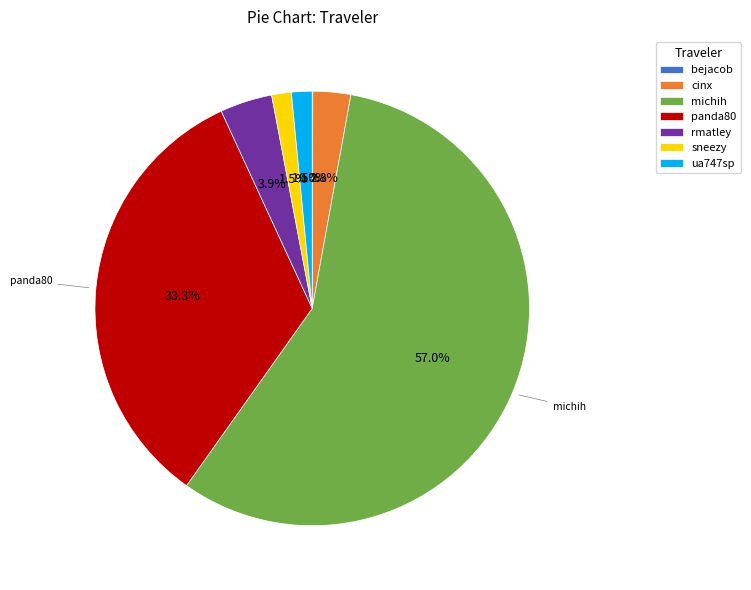

Is ua747sp the majority of the pie?

No